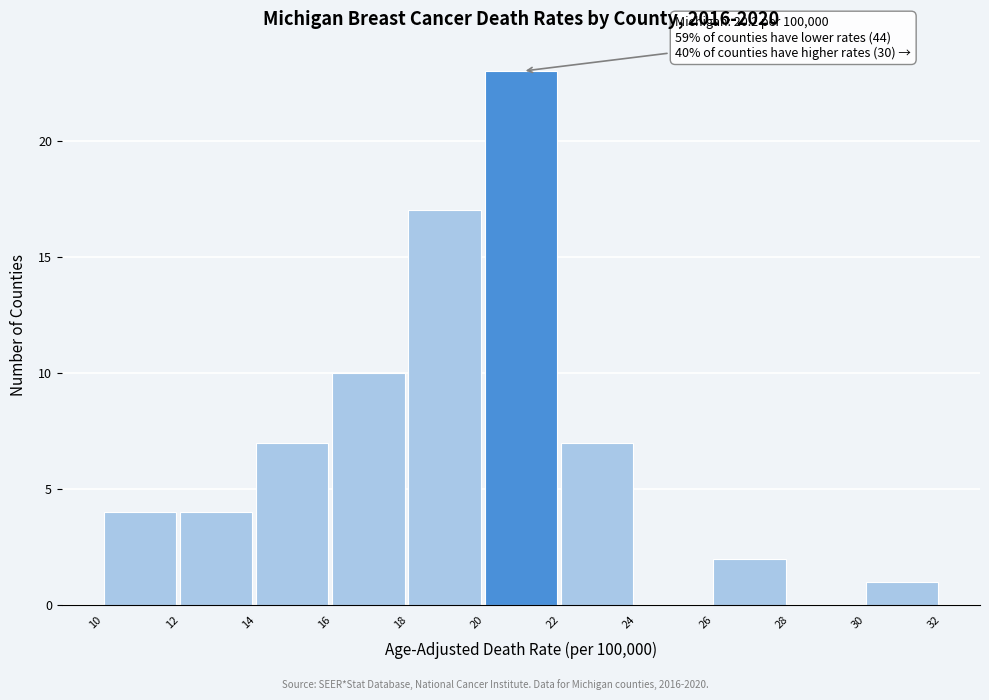

Which range on the x-axis has the tallest bar?

20 to 22